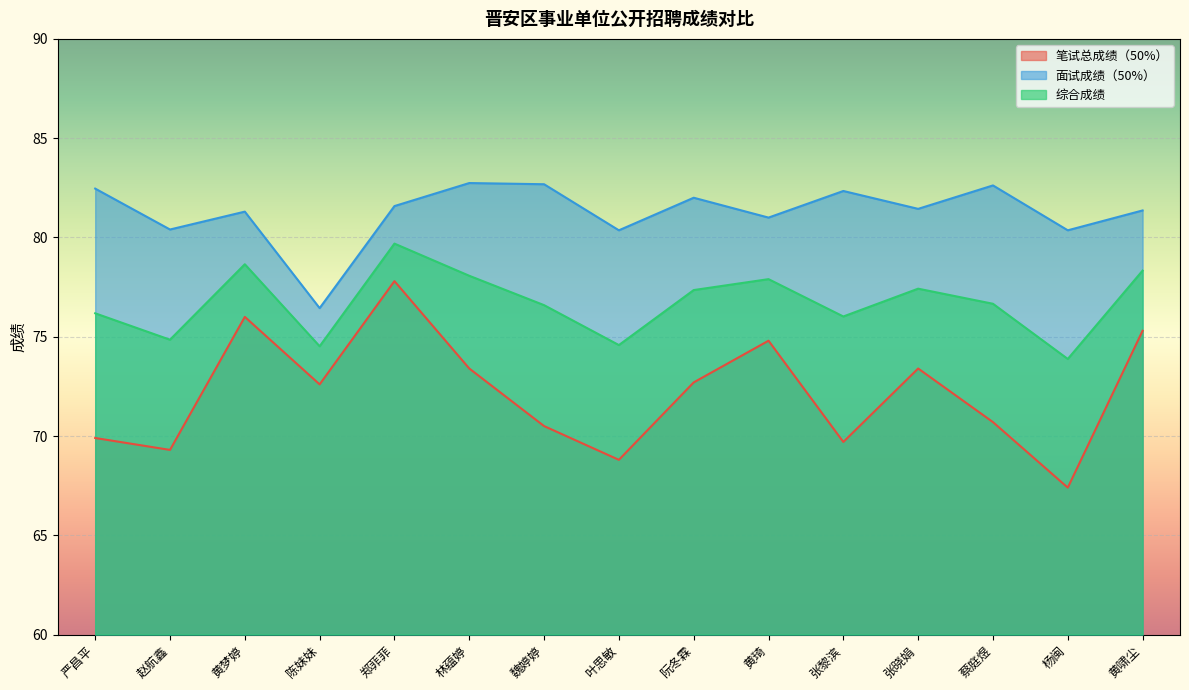

What is the value of the 面试成绩（50%） point at the 8th from the left?

80.4